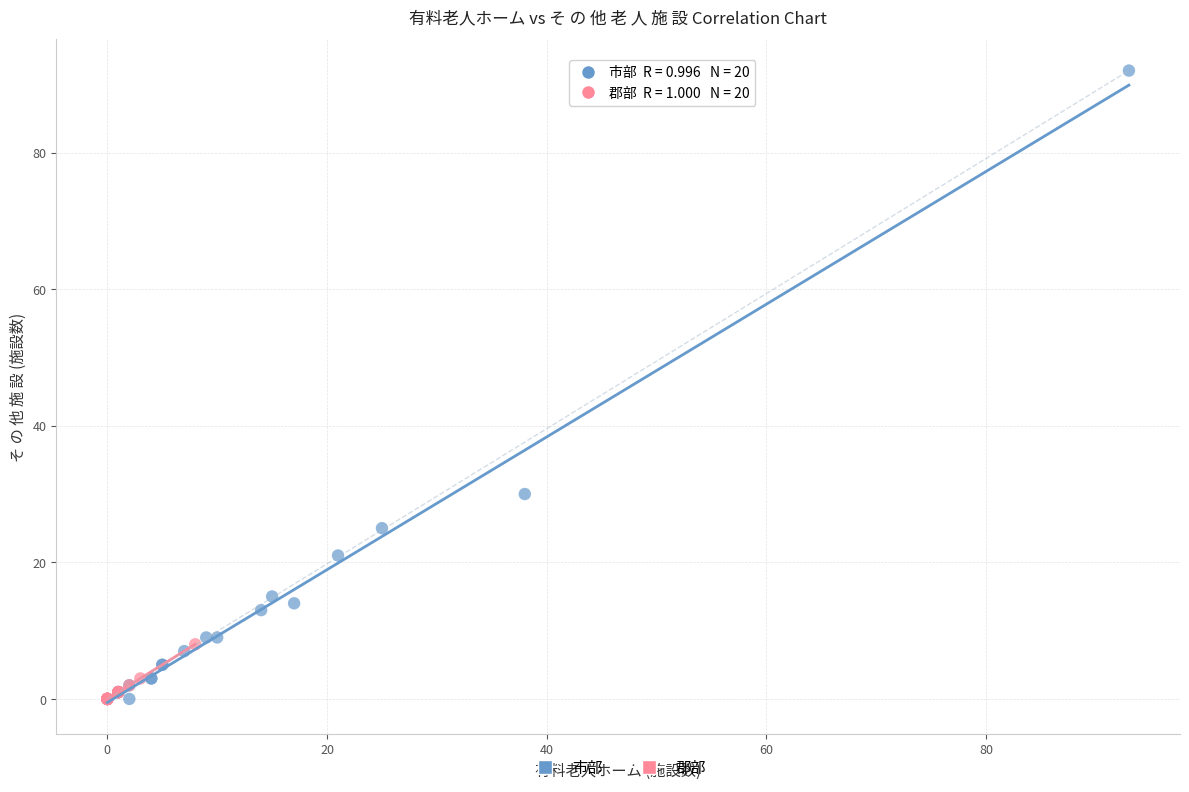

What are all the series names shown in the legend?

市部, 郡部